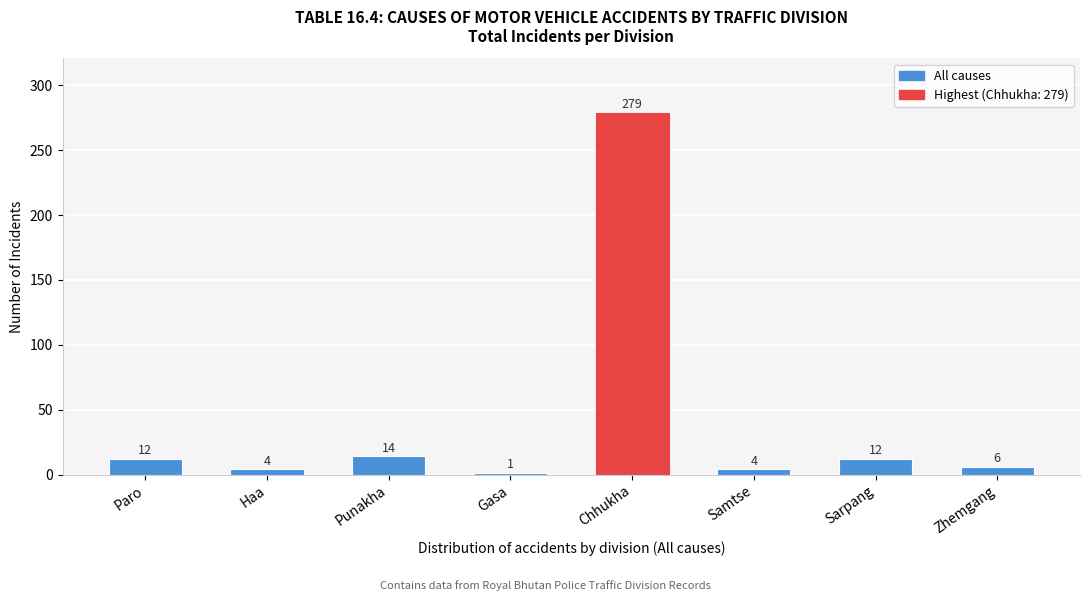

Reading left to right, what are all the values shown in this chart?

12	4	14	1	279	4	12	6